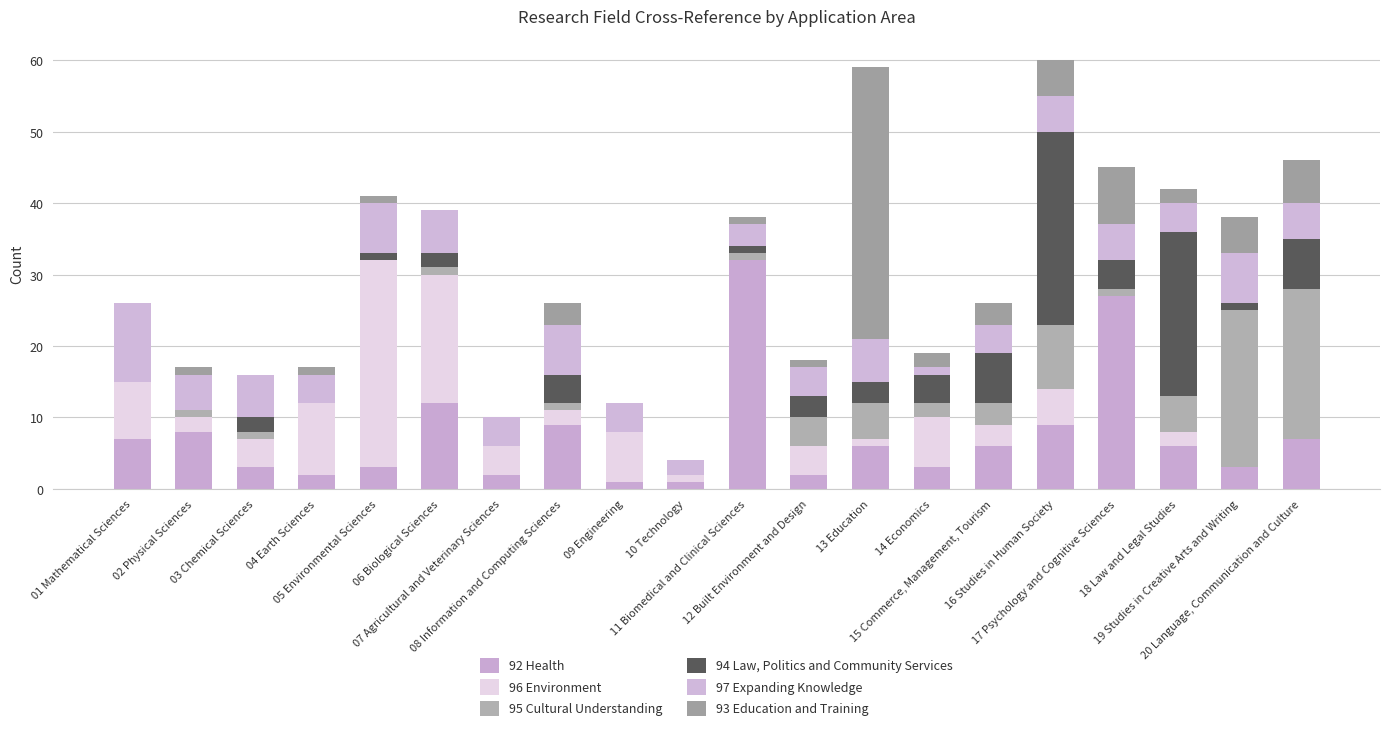

Are the bars grouped side by side (vs. stacked)?

No